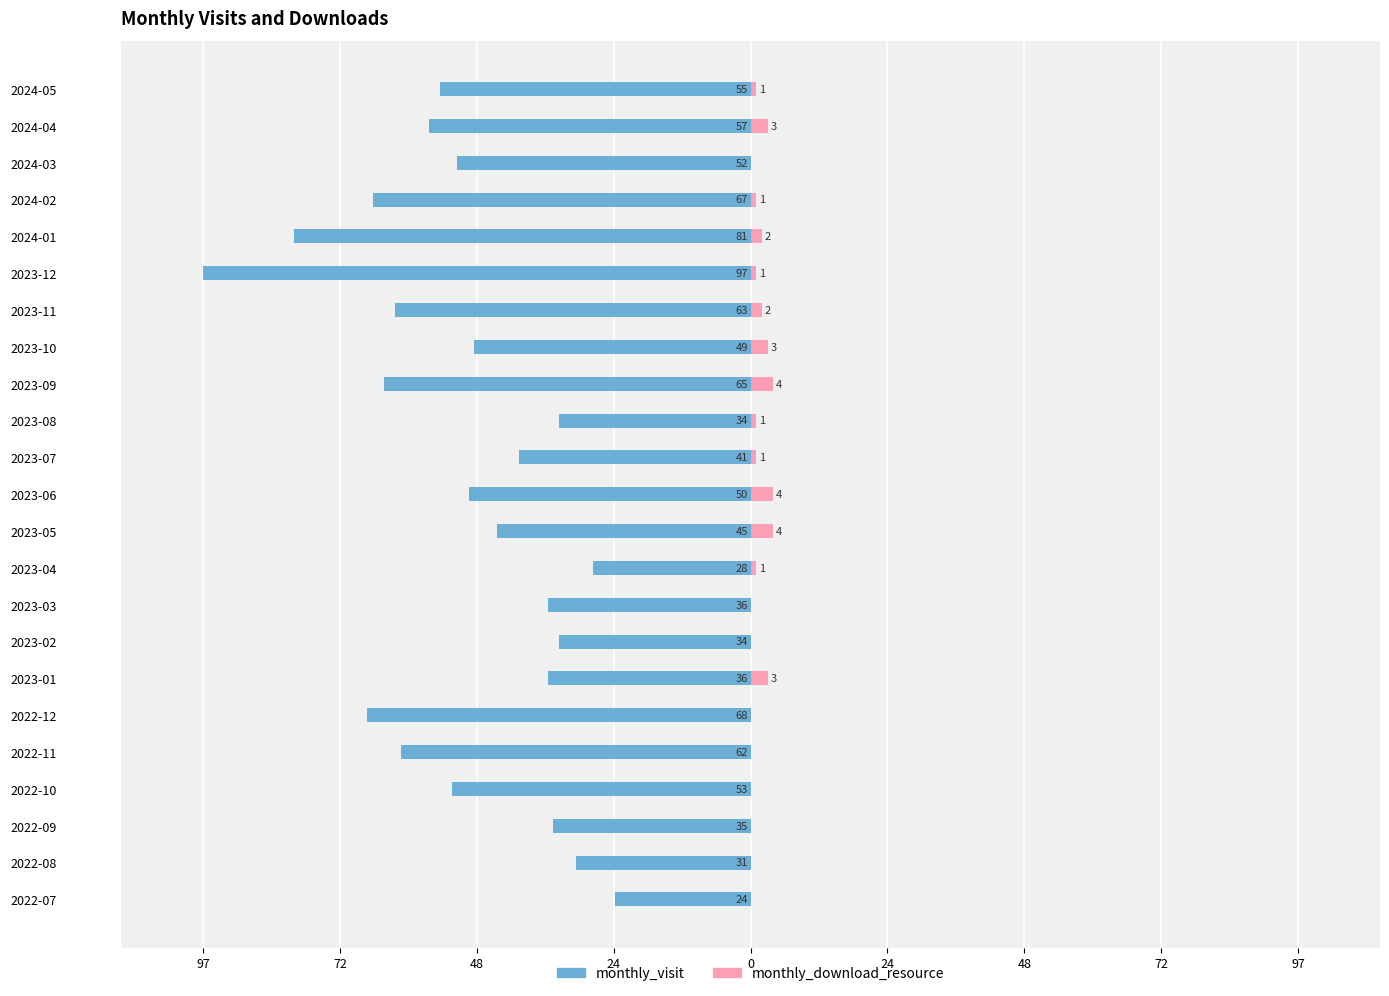

Count the number of data series in this chart.

2